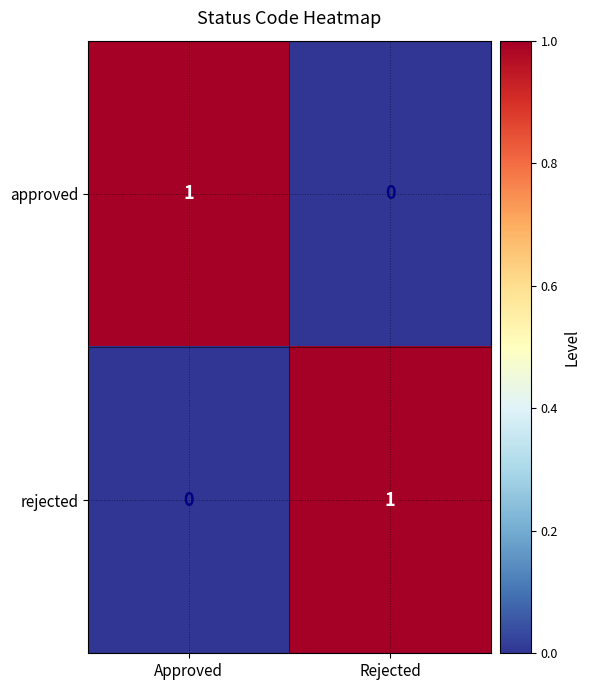

At which label does rejected reach its minimum?

Approved